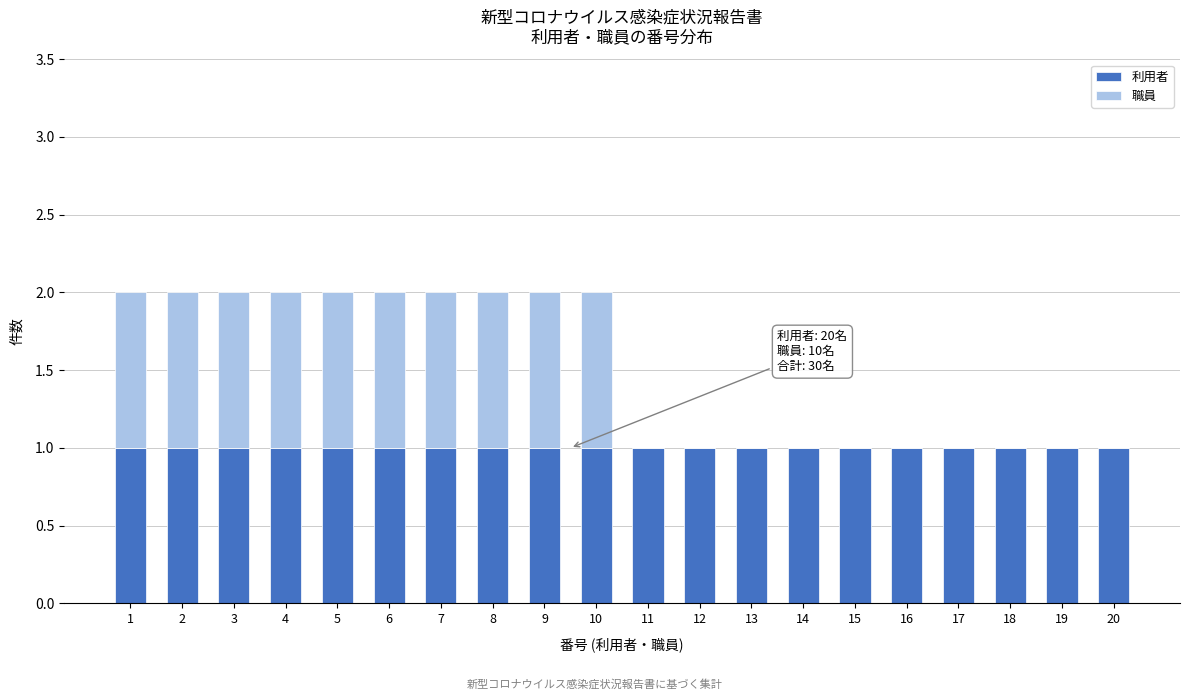

Is it true that 利用者 equals 1 at 4?

True